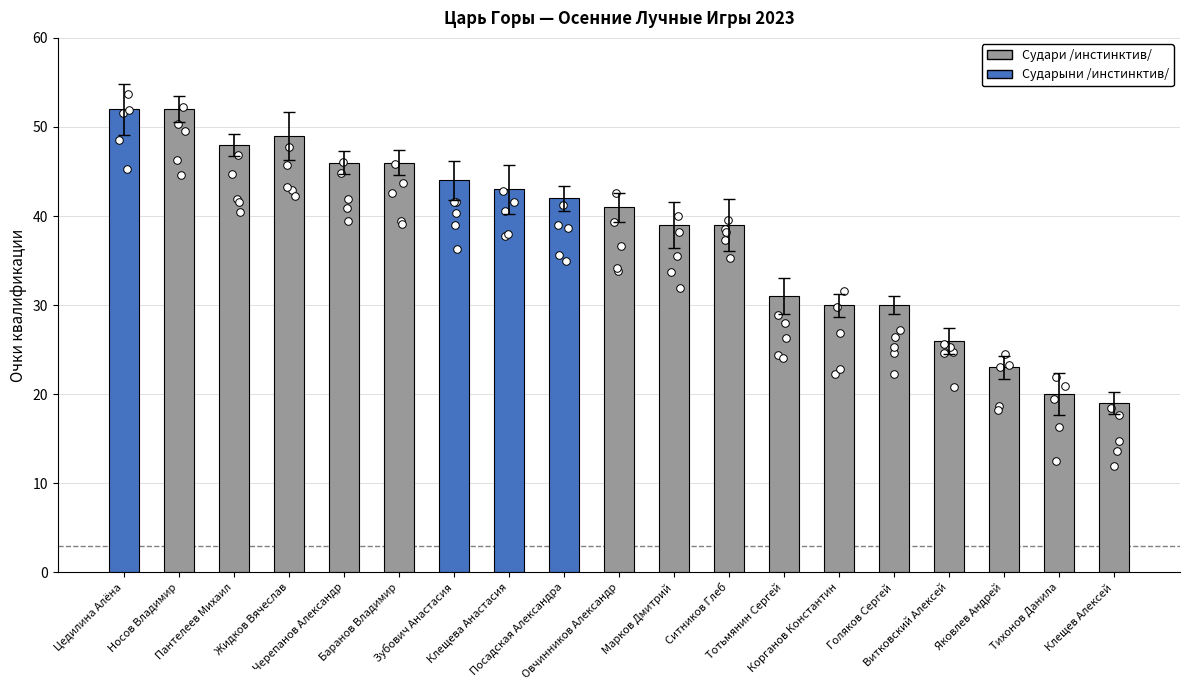

What is the ratio of the value at Зубович Анастасия to the value at Голяков Сергей?

1.5